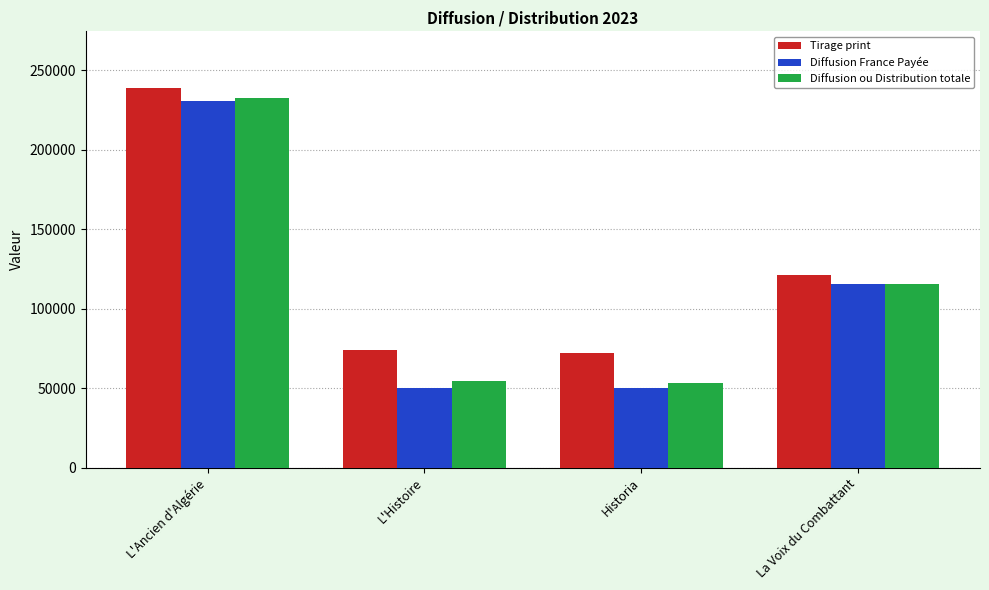

What is the difference between the Tirage print values at L'Ancien d'Algérie and Historia?

166561